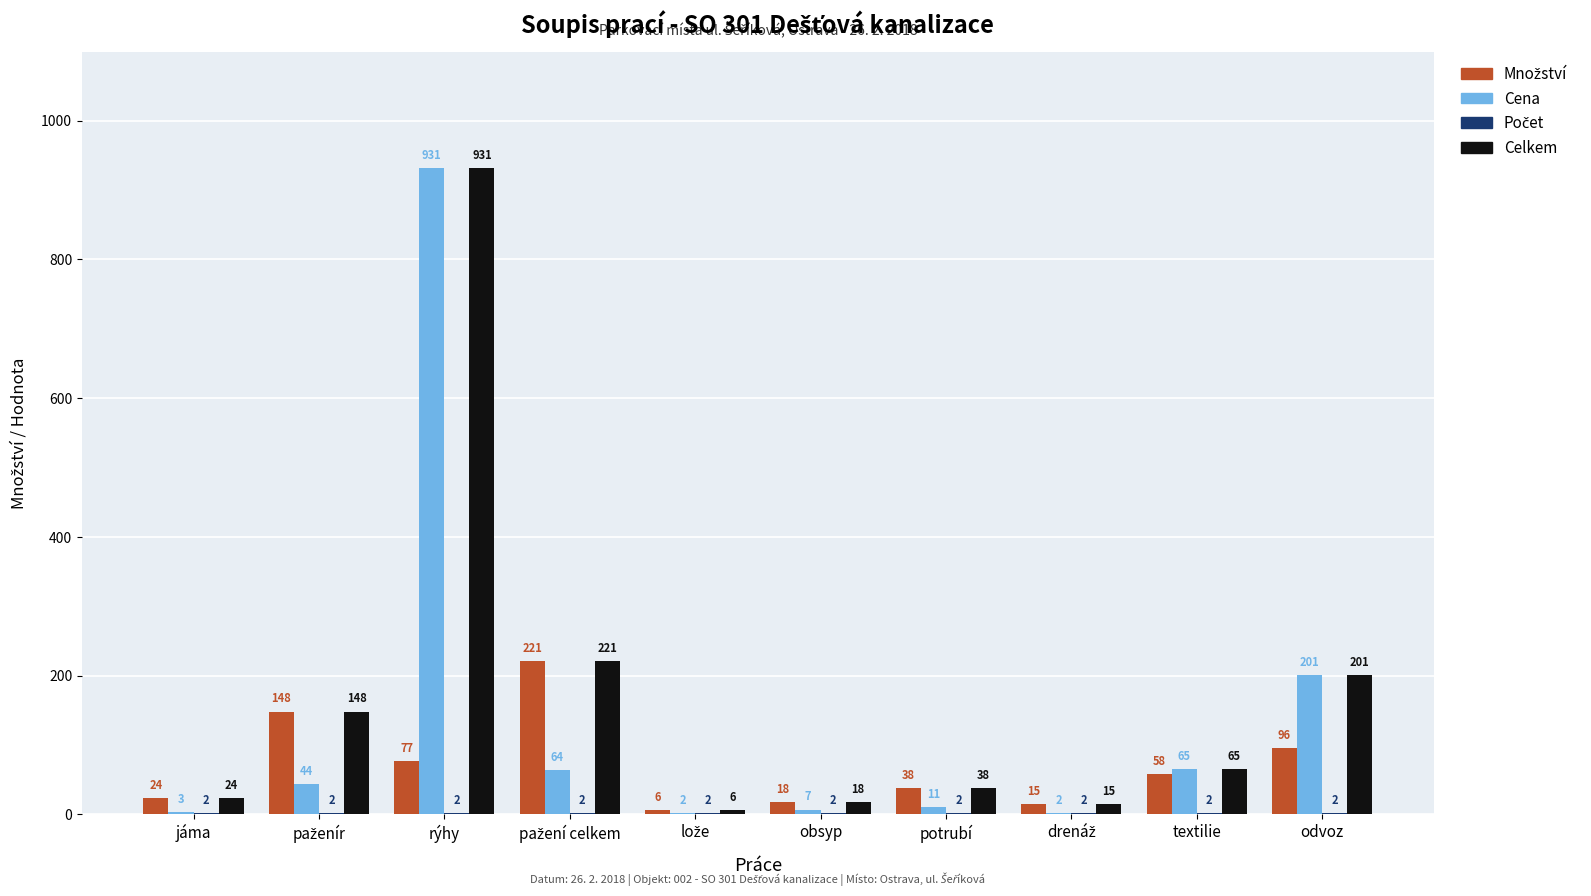

What is the highest value of the Cena series?

931